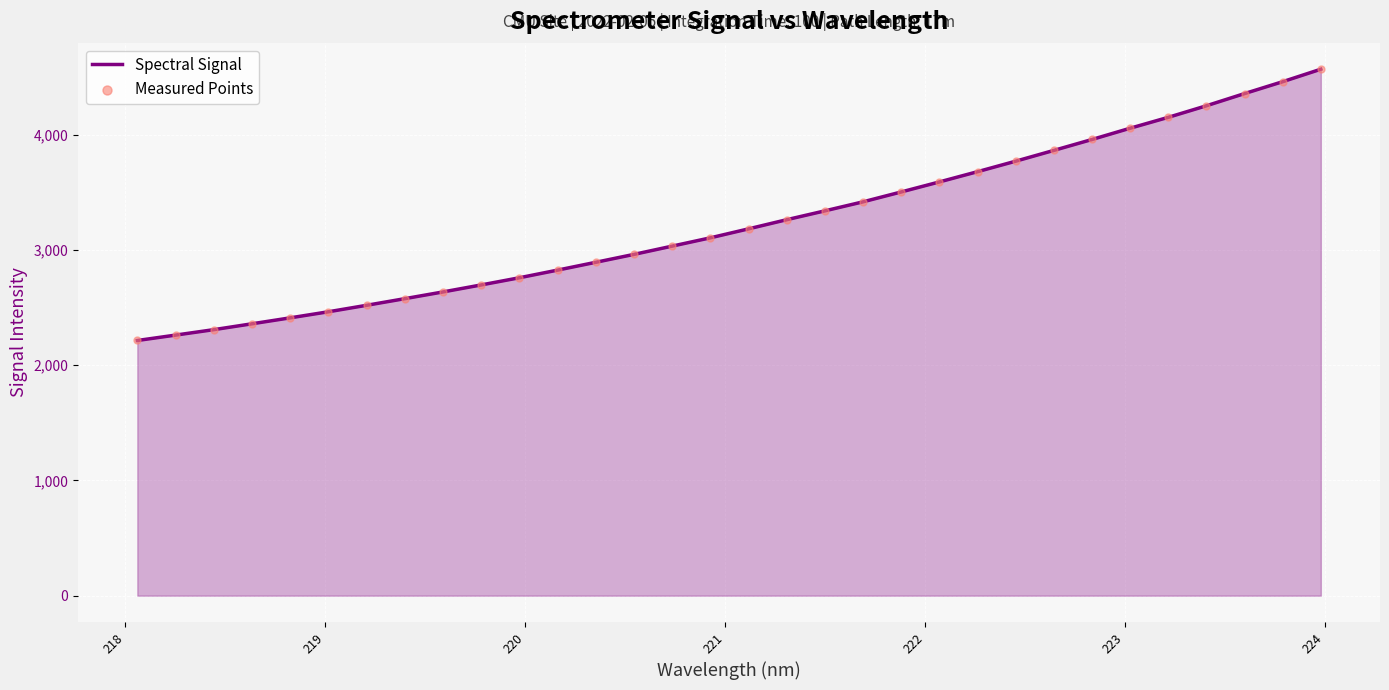

What is the difference between the maximum and minimum values?

2353.8